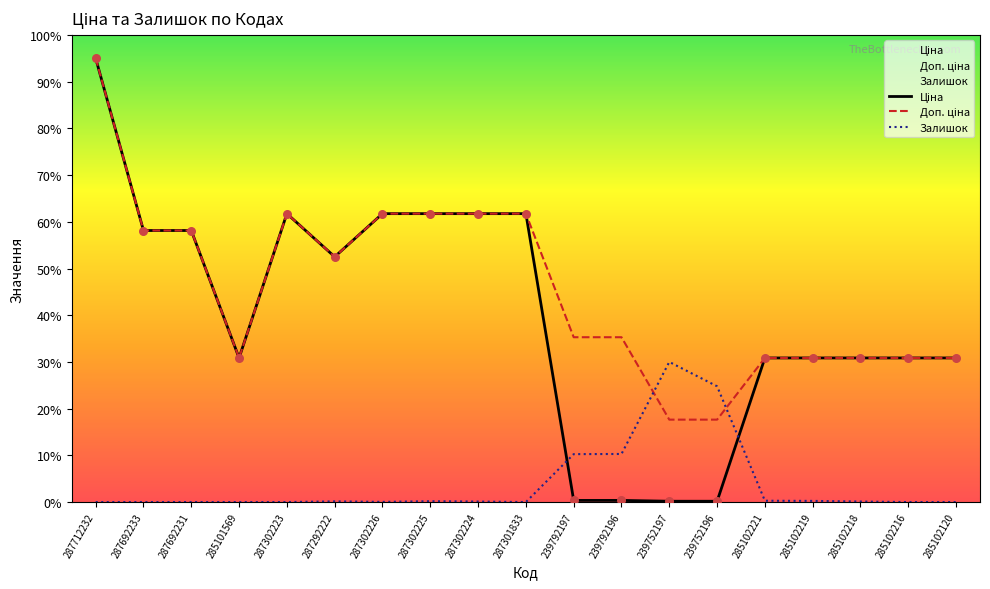

At how many categories does at least one series exceed 10262?

11